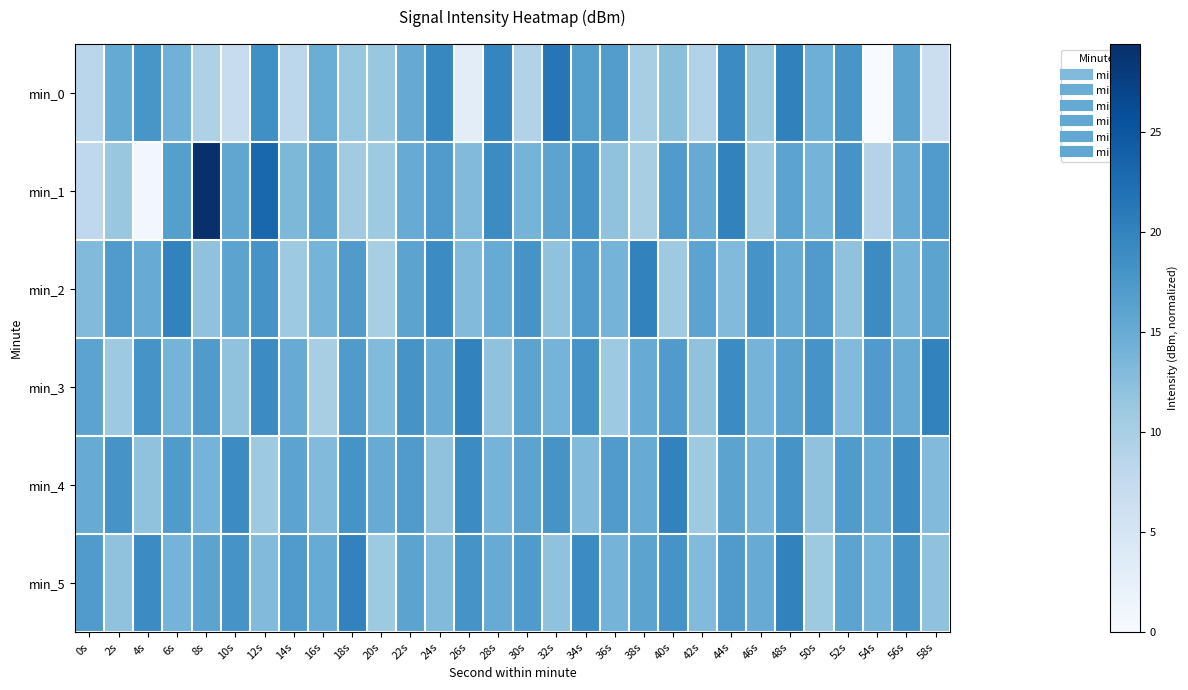

Reading left to right, extract all data points from this chart.

min_0: 0s=8.4	2s=15.2	4s=17.8	6s=14.2	8s=9.5	10s=7.1	12s=18.5	14s=8.2	16s=14.7	18s=11.5	20s=11.5	22s=15.2	24s=19.6	26s=3.0	28s=19.7	30s=9.1	32s=21.5	34s=16.6	36s=16.9	38s=10.1	40s=12.5	42s=9.3	44s=19.0	46s=11.5	48s=20.2	50s=14.6	52s=17.7	54s=0.0	56s=16.1	58s=6.5
min_1: 0s=7.9	2s=11.4	4s=0.7	6s=16.6	8s=29.4	10s=15.7	12s=23.1	14s=13.4	16s=16.0	18s=10.7	20s=11.0	22s=15.0	24s=17.0	26s=13.0	28s=19.0	30s=14.0	32s=16.0	34s=18.0	36s=12.0	38s=10.0	40s=17.0	42s=15.0	44s=20.0	46s=11.0	48s=16.0	50s=14.0	52s=18.0	54s=9.0	56s=15.0	58s=17.0
min_2: 0s=13.0	2s=17.0	4s=15.0	6s=20.0	8s=12.0	10s=16.0	12s=18.0	14s=11.0	16s=14.0	18s=17.0	20s=10.0	22s=16.0	24s=19.0	26s=13.0	28s=15.0	30s=18.0	32s=12.0	34s=17.0	36s=14.0	38s=20.0	40s=11.0	42s=16.0	44s=13.0	46s=18.0	48s=15.0	50s=17.0	52s=12.0	54s=19.0	56s=14.0	58s=16.0
min_3: 0s=16.0	2s=11.0	4s=18.0	6s=14.0	8s=17.0	10s=12.0	12s=19.0	14s=15.0	16s=10.0	18s=17.0	20s=13.0	22s=18.0	24s=15.0	26s=20.0	28s=12.0	30s=16.0	32s=14.0	34s=18.0	36s=11.0	38s=15.0	40s=17.0	42s=12.0	44s=19.0	46s=14.0	48s=16.0	50s=18.0	52s=13.0	54s=17.0	56s=15.0	58s=20.0
min_4: 0s=15.0	2s=18.0	4s=12.0	6s=17.0	8s=14.0	10s=19.0	12s=11.0	14s=16.0	16s=13.0	18s=18.0	20s=15.0	22s=17.0	24s=12.0	26s=19.0	28s=14.0	30s=16.0	32s=18.0	34s=13.0	36s=17.0	38s=15.0	40s=20.0	42s=11.0	44s=16.0	46s=14.0	48s=18.0	50s=12.0	52s=17.0	54s=15.0	56s=19.0	58s=13.0
min_5: 0s=17.0	2s=12.0	4s=19.0	6s=14.0	8s=16.0	10s=18.0	12s=13.0	14s=17.0	16s=15.0	18s=20.0	20s=11.0	22s=16.0	24s=13.0	26s=18.0	28s=15.0	30s=17.0	32s=12.0	34s=19.0	36s=14.0	38s=16.0	40s=18.0	42s=13.0	44s=17.0	46s=15.0	48s=20.0	50s=11.0	52s=16.0	54s=14.0	56s=18.0	58s=12.0